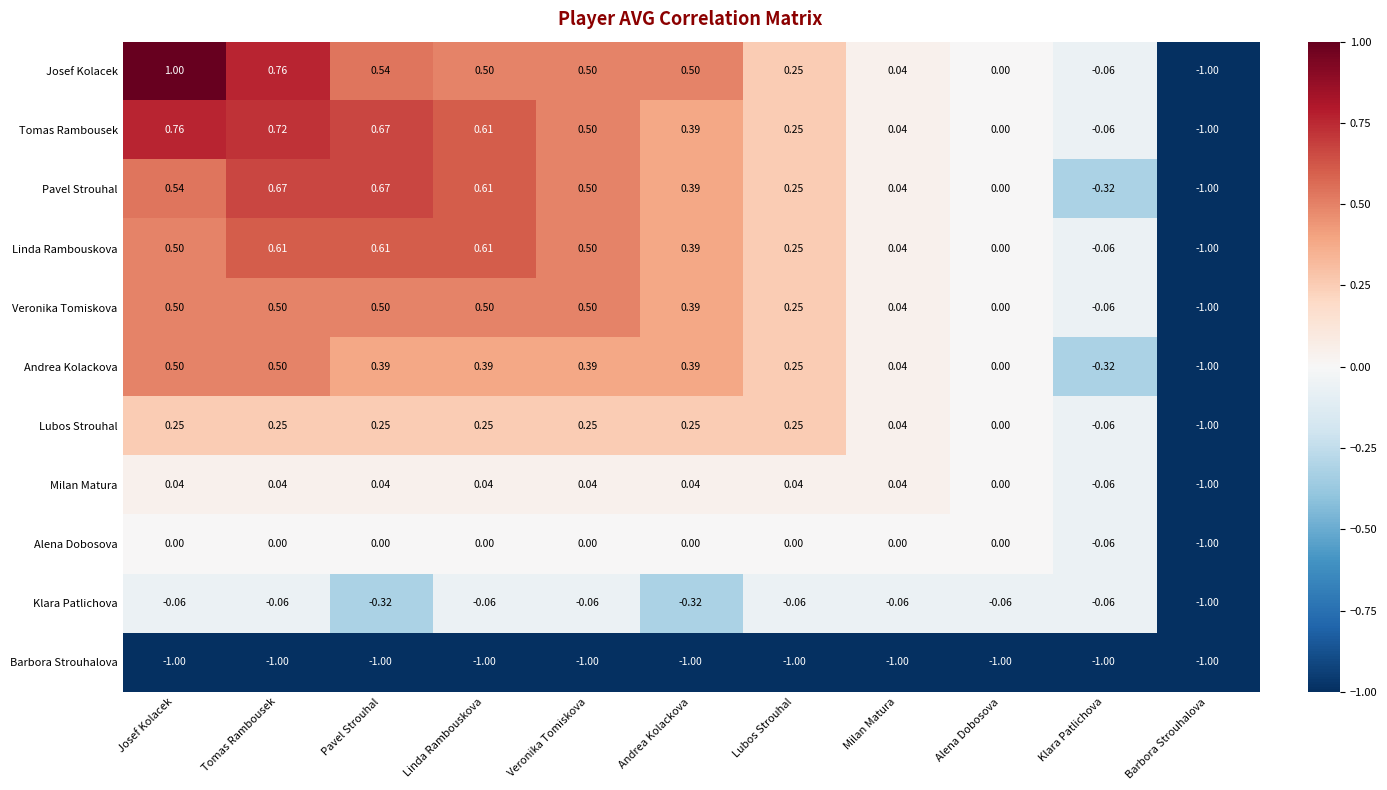

Between Pavel Strouhal and Klara Patlichova, which series saw the biggest shift?

Pavel Strouhal